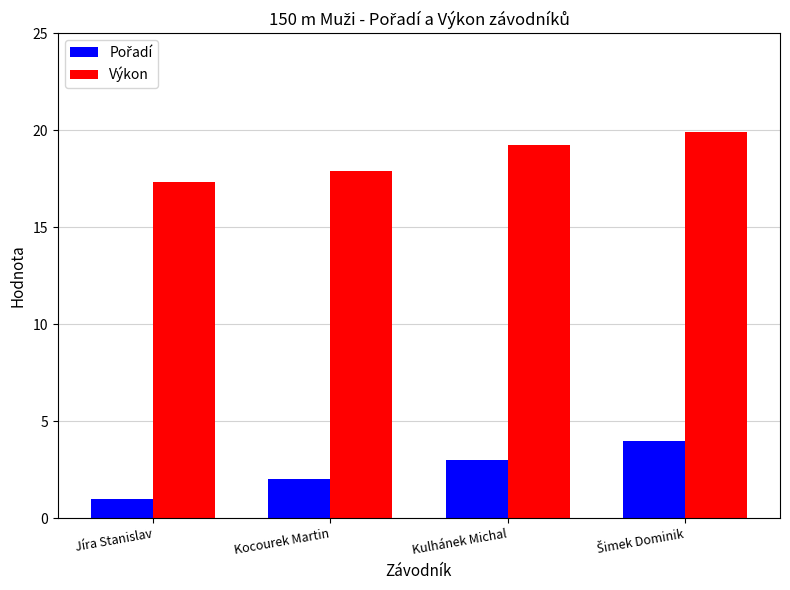

What is the total value across all series at Jíra Stanislav?

18.3